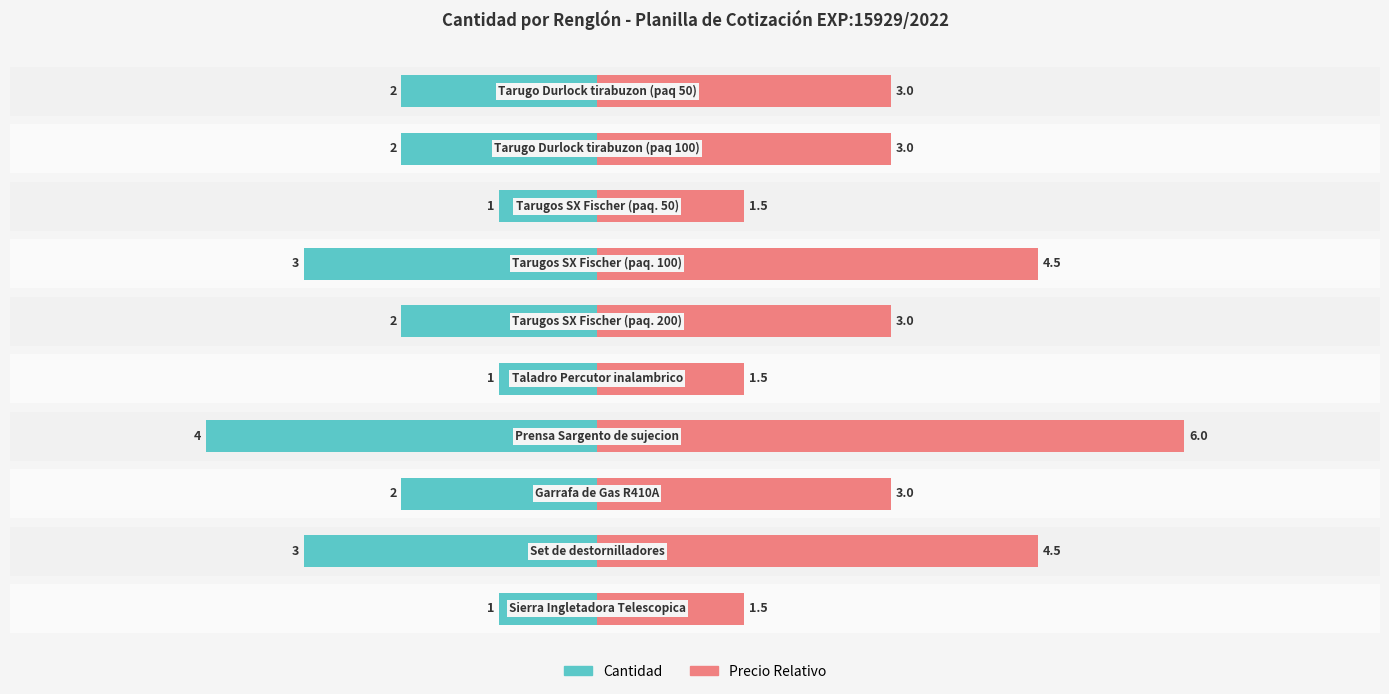

What is the average value of the Precio Relativo series?

3.1